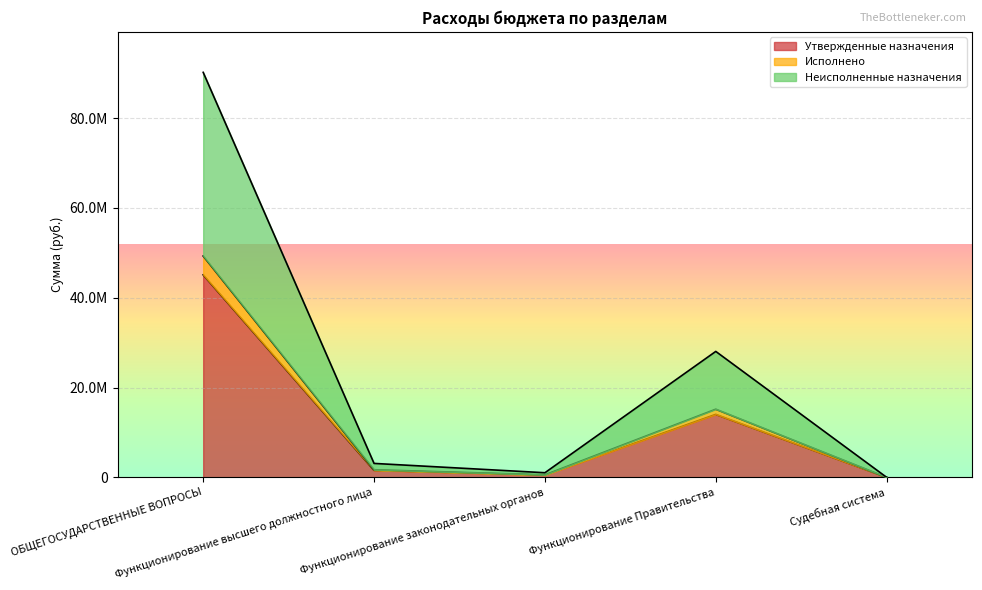

What are all the series names shown in the legend?

Утвержденные назначения, Исполнено, Неисполненные назначения